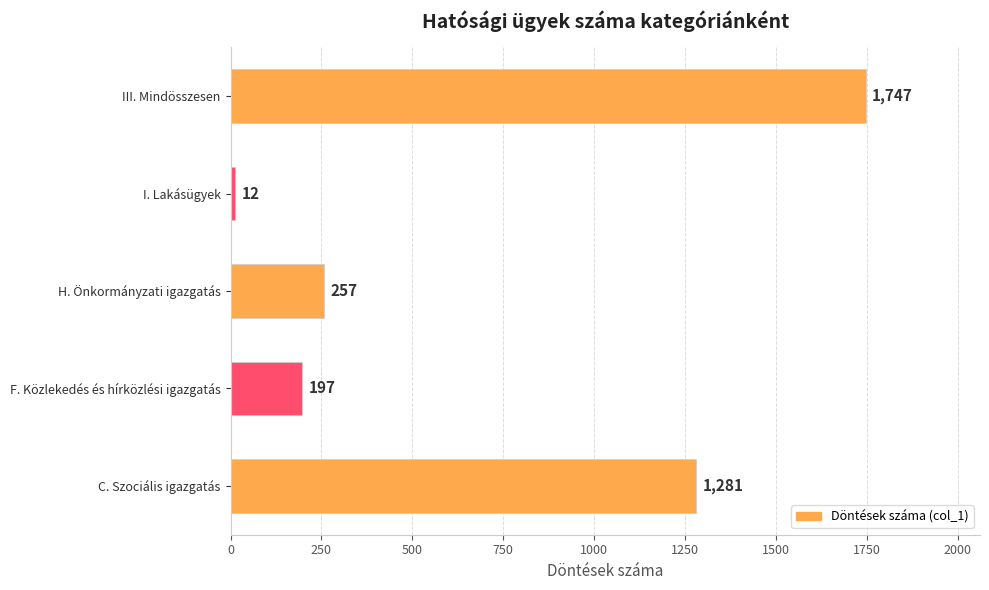

What value does the data have at F. Közlekedés és hírközlési igazgatás, to the nearest 50?

200